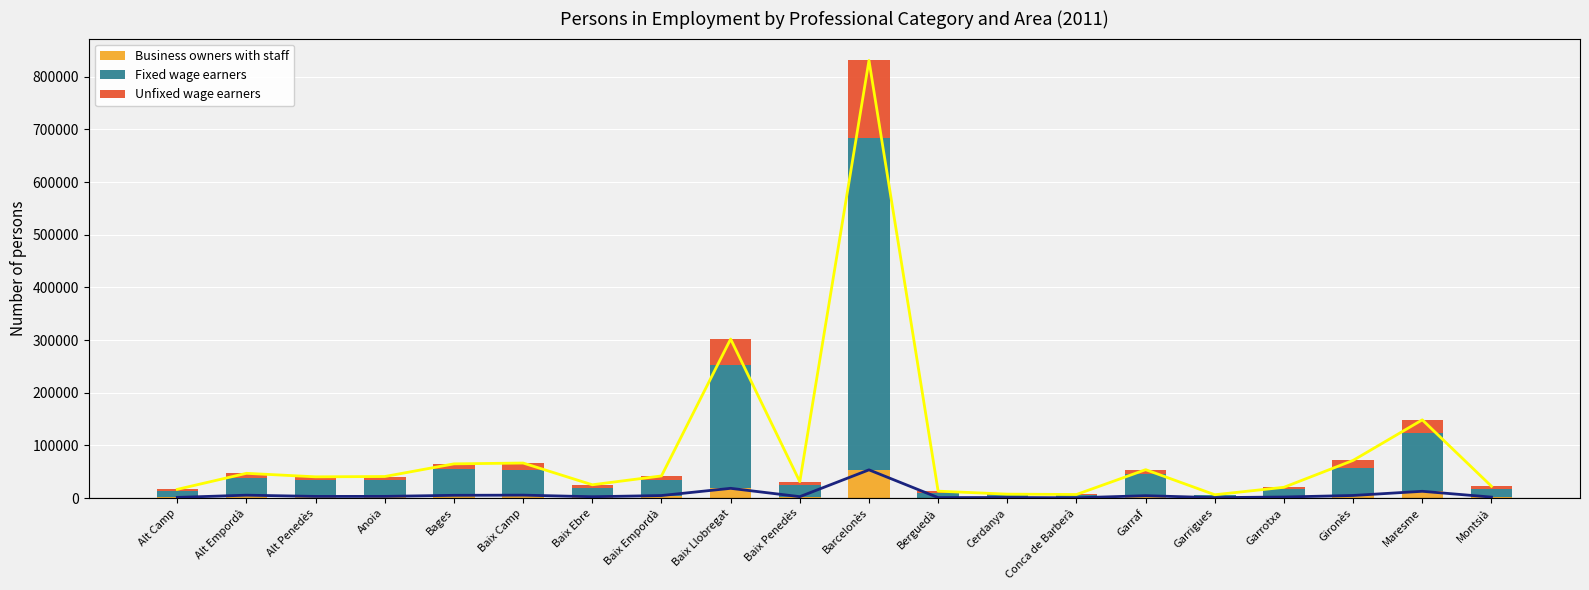

At which category is the sum across all series the highest?

Barcelonès